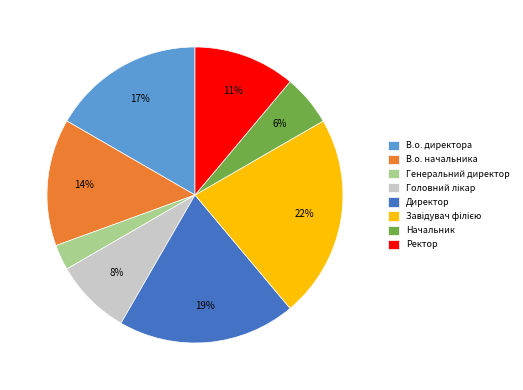

To the nearest percent, what is the difference between the Генеральний директор and В.о. начальника slice percentages?

11%